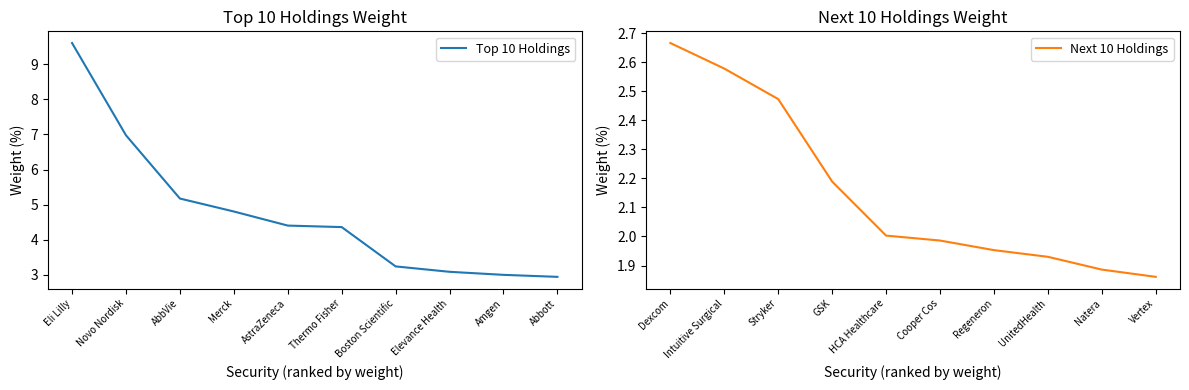

True or false: Next 10 Holdings and Top 10 Holdings cross at least once.

False